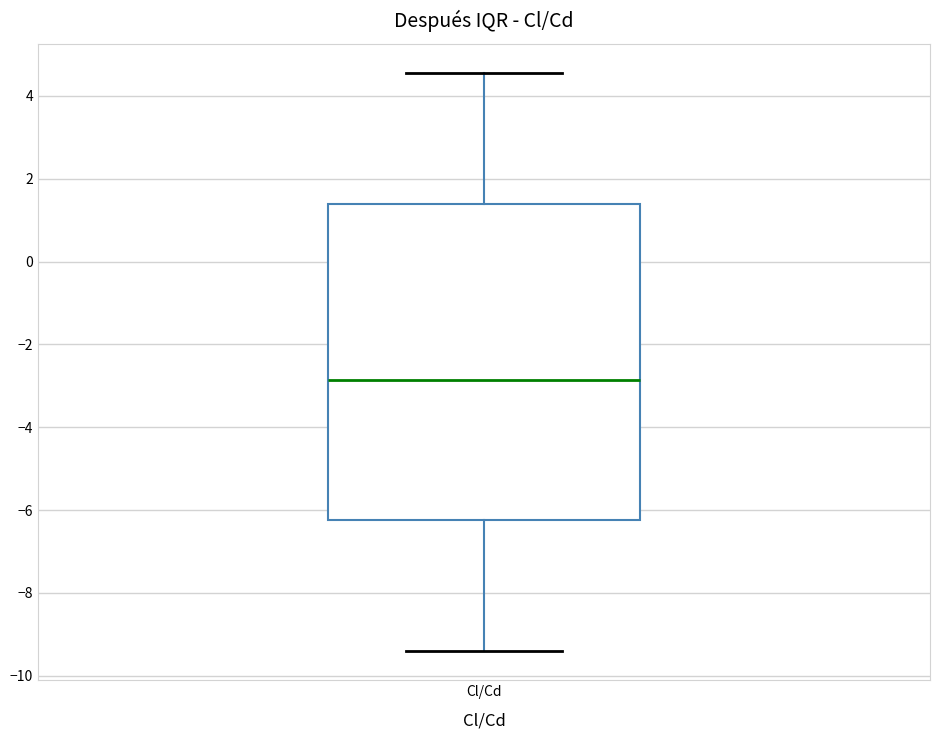

Read this box plot against the y-axis: the position of the median line, the range covered by the box, and the ends of both whiskers. The values are not printed on the chart, so give them approximately, as read against the axis.

median -2.8, box -6.2 to 1.4, whiskers -9.4 to 4.6